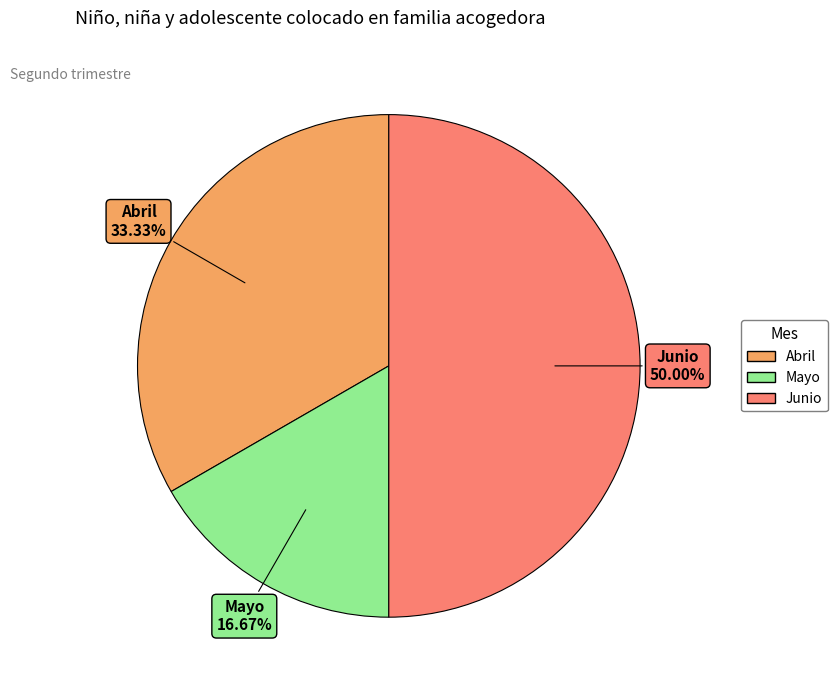

Count the number of slices in the pie.

3